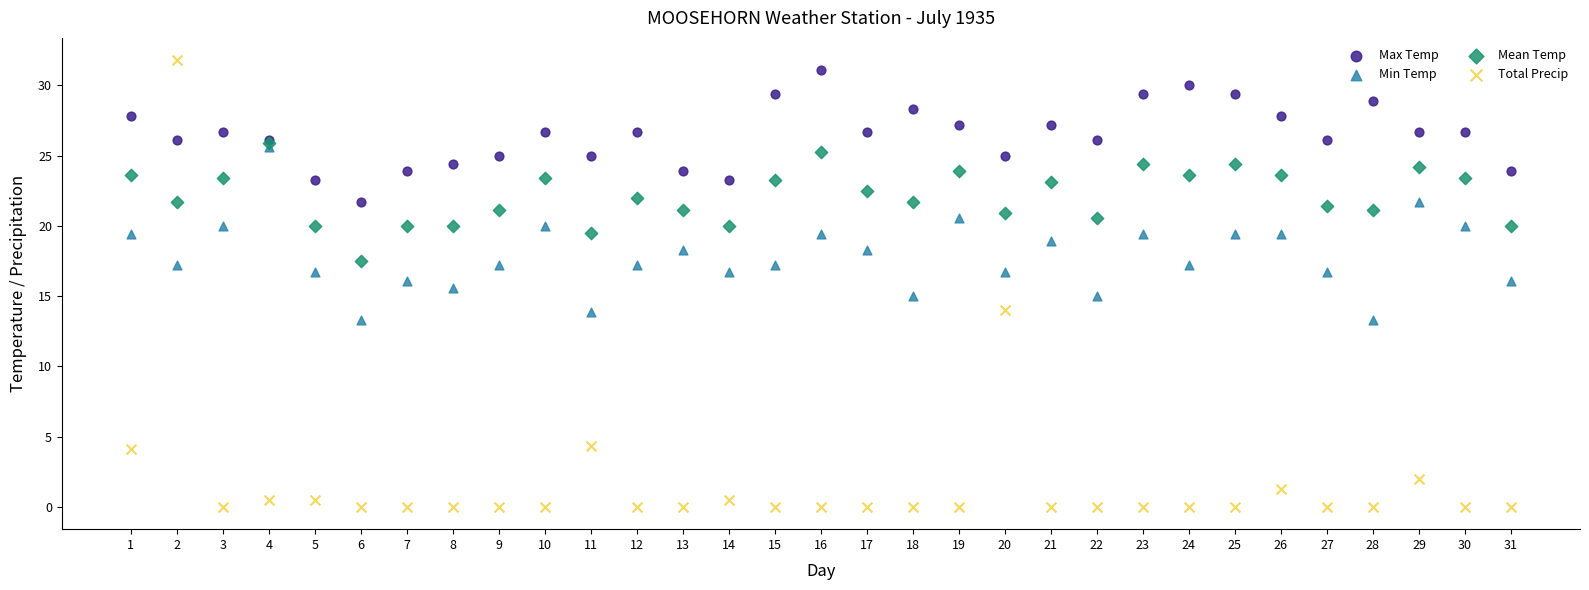

What are all the series names shown in the legend?

Max Temp, Min Temp, Mean Temp, Total Precip